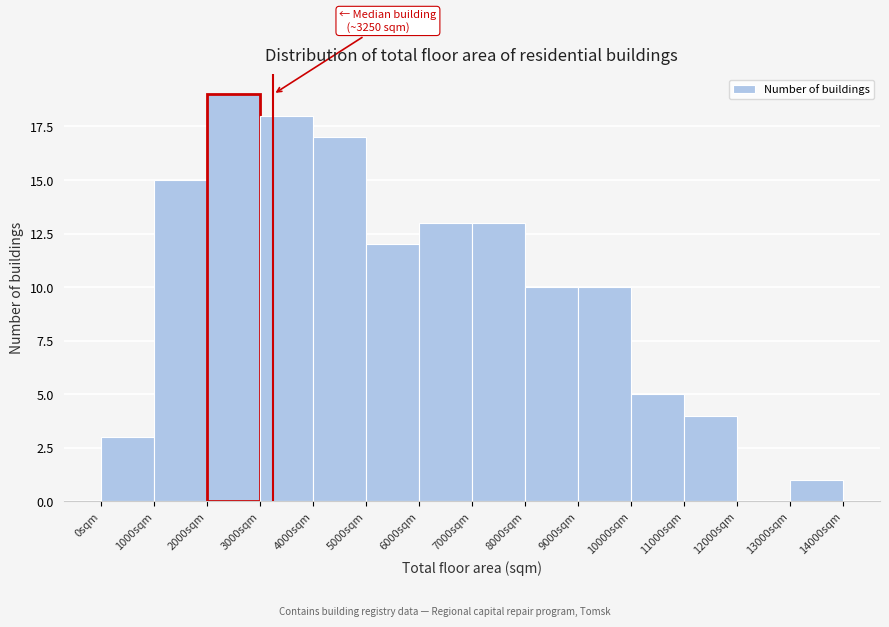

Which range on the x-axis has the tallest bar?

2000 to 3000